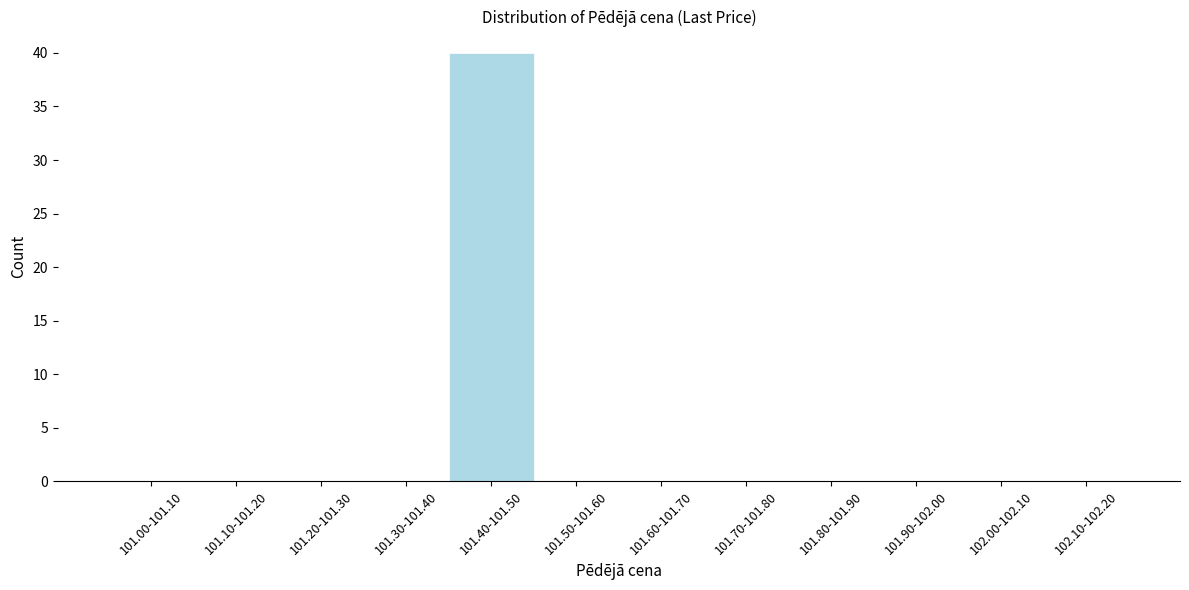

Reading right to left, what are all the values shown in this chart?

102.10-102.20=0	102.00-102.10=0	101.90-102.00=0	101.80-101.90=0	101.70-101.80=0	101.60-101.70=0	101.50-101.60=0	101.40-101.50=40	101.30-101.40=0	101.20-101.30=0	101.10-101.20=0	101.00-101.10=0